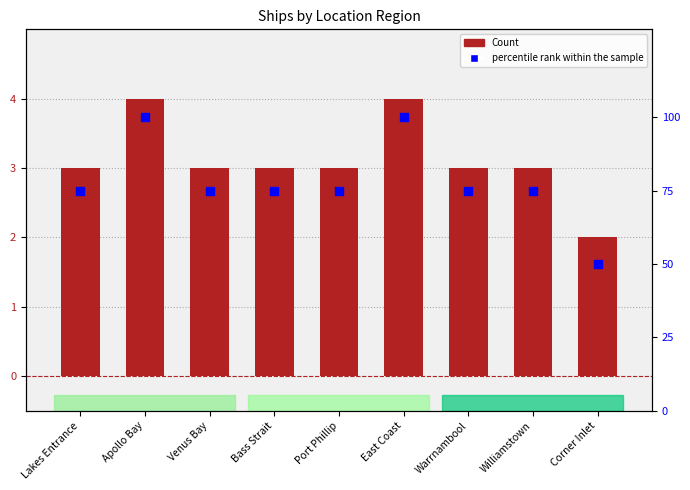

Which series has the largest total across all categories?

percentile rank within the sample